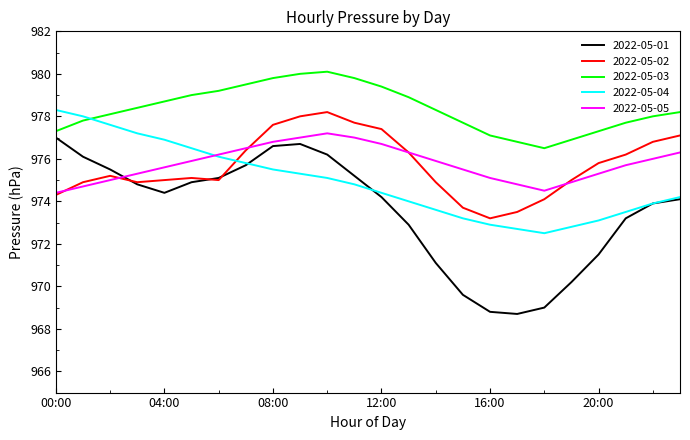

True or false: 2022-05-02 and 2022-05-03 cross at least once.

False